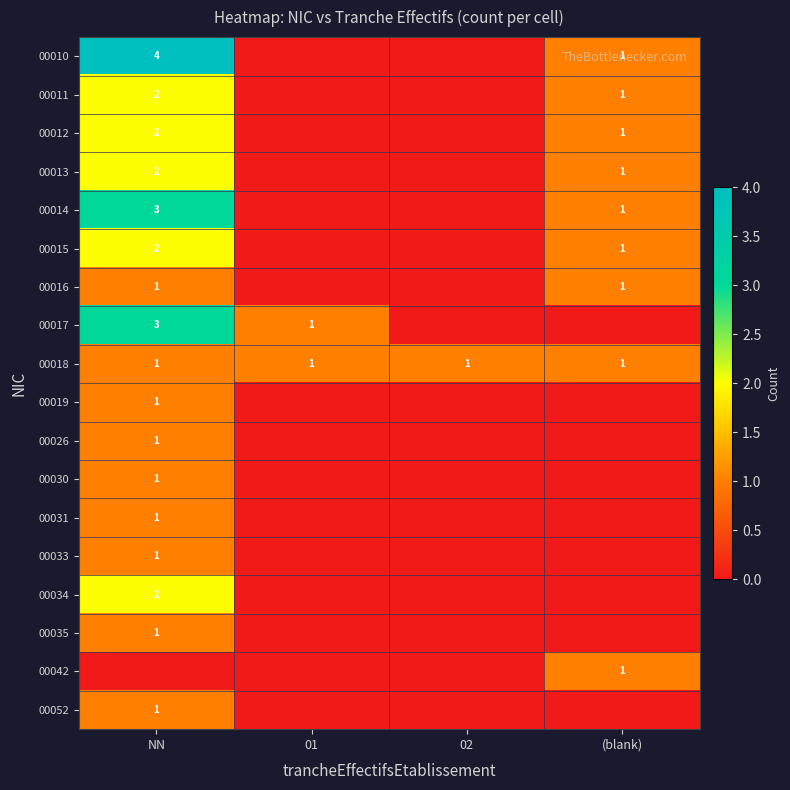

Which has a higher value, 01 or NN?

NN